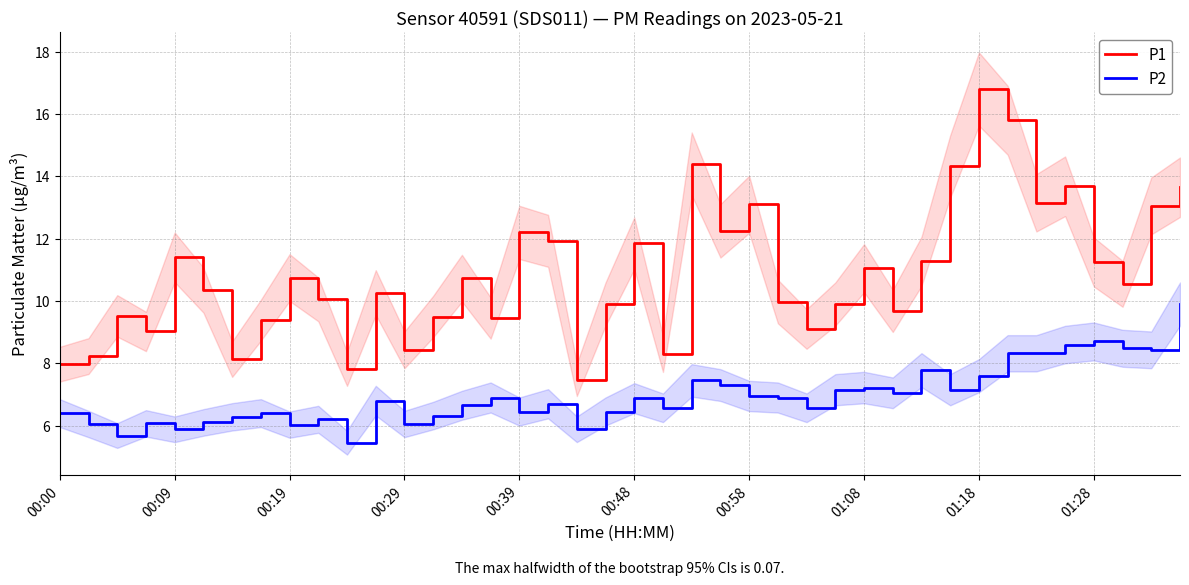

What is the lowest value of the P2 series?

5.5